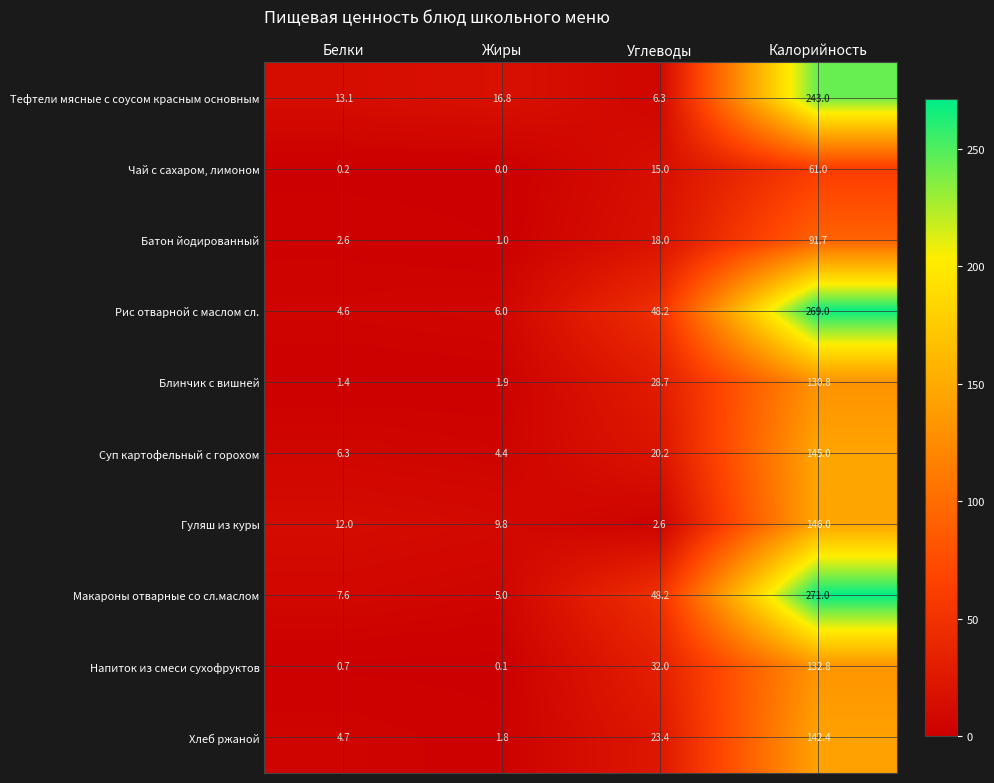

At which label is Гуляш из куры closest to 74?

Белки